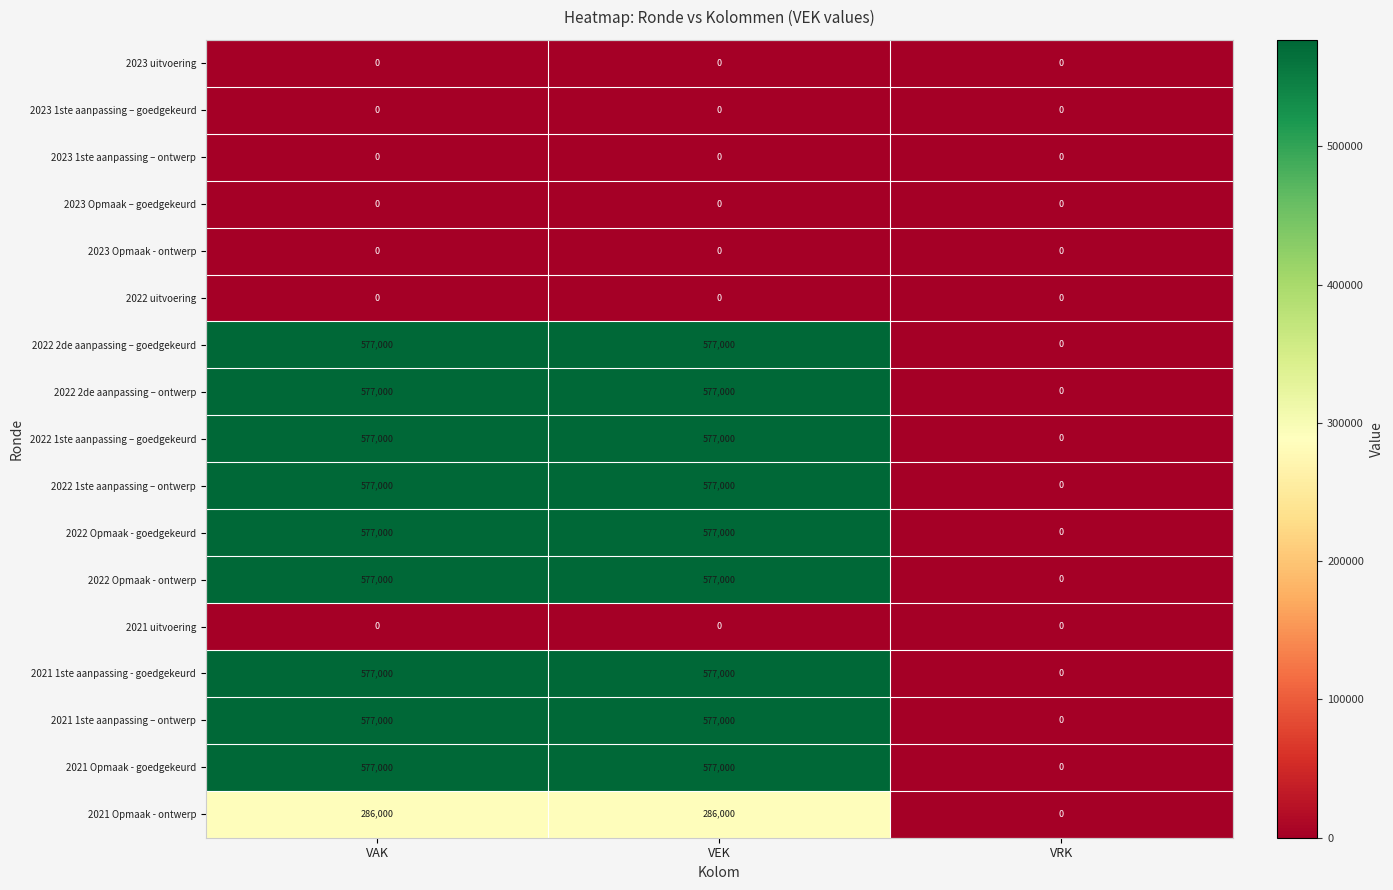

What is the greatest value displayed?

577000